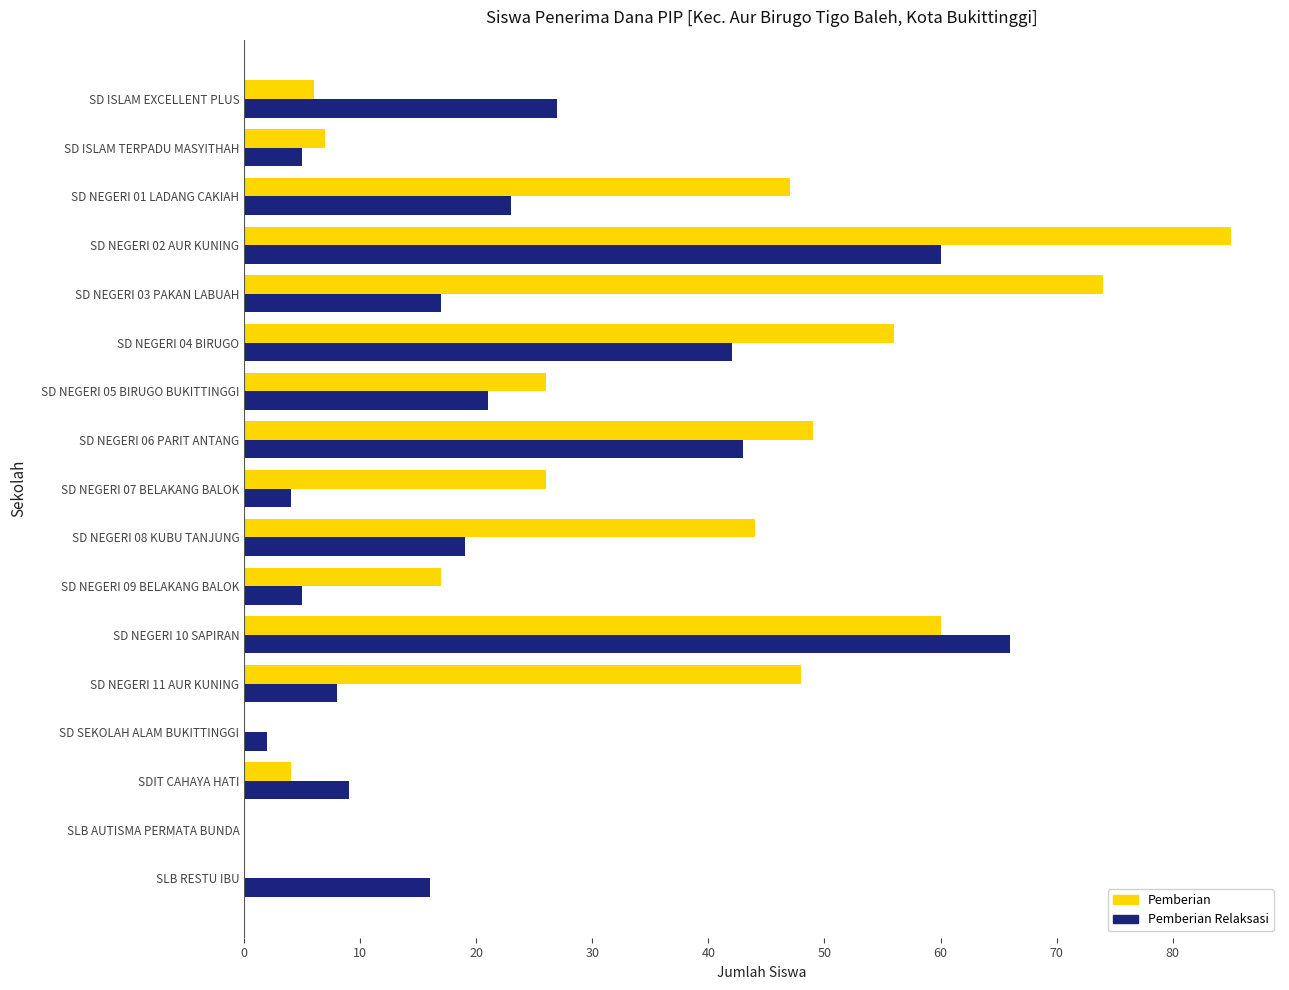

Which series changed the most between SD NEGERI 03 PAKAN LABUAH and SD NEGERI 05 BIRUGO BUKITTINGGI?

Pemberian